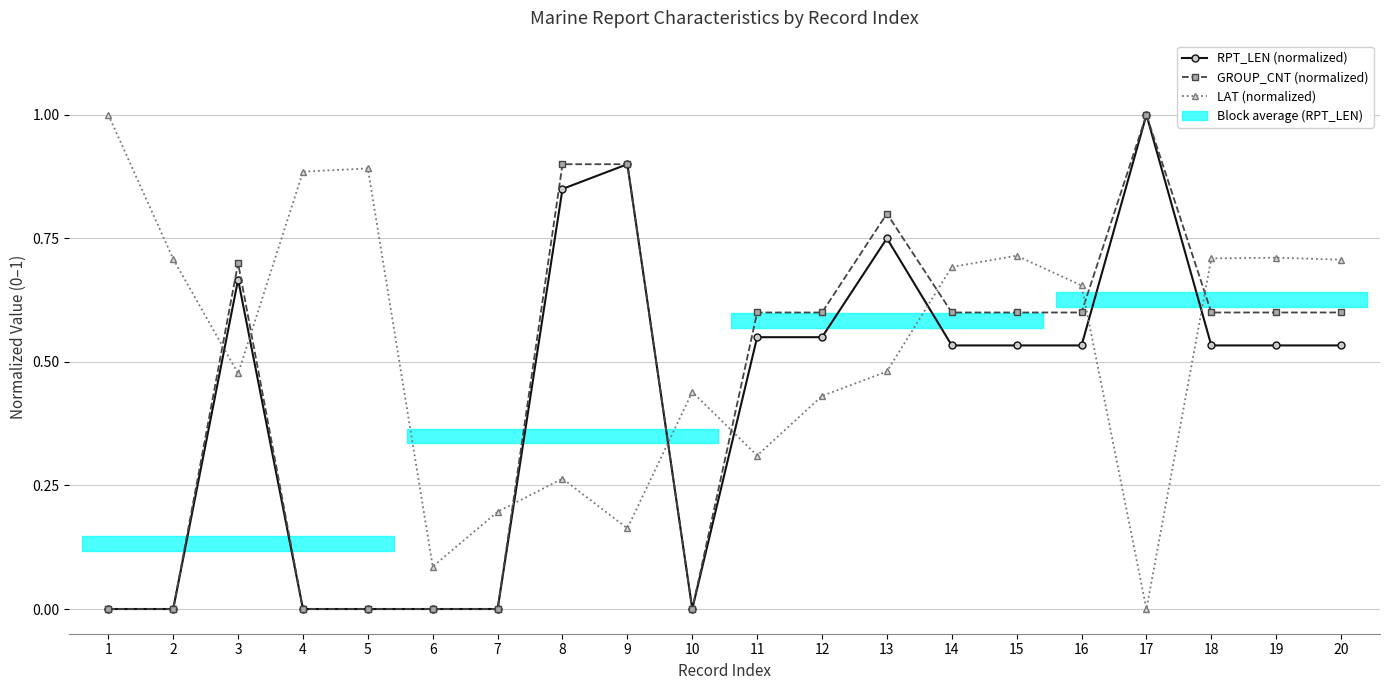

True or false: LAT (normalized) has a value of 0.2 at 9.

True